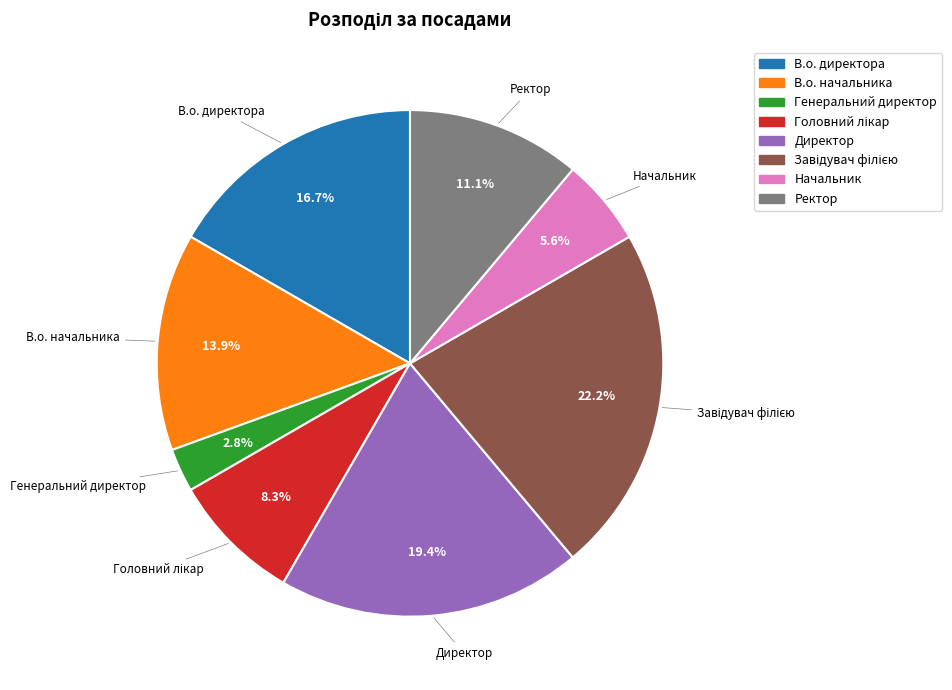

Is there any slice that represents more than half of the pie?

No